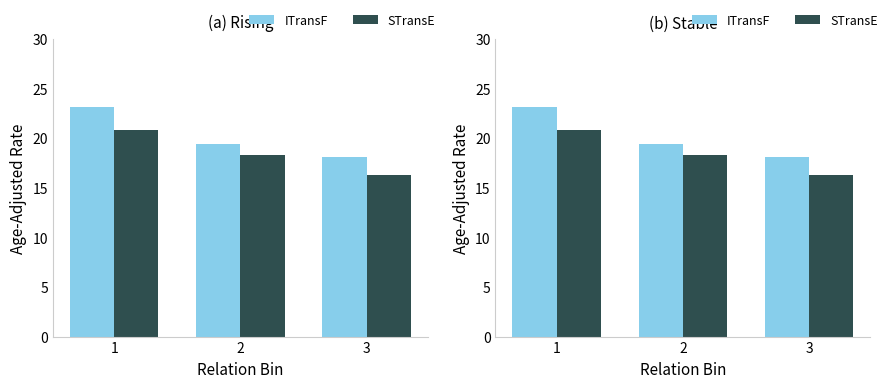

Reading right to left, list all the values displayed in this chart.

ITransF: 3=18.1	2=19.4	1=23.1
STransE: 3=16.3	2=18.3	1=20.8